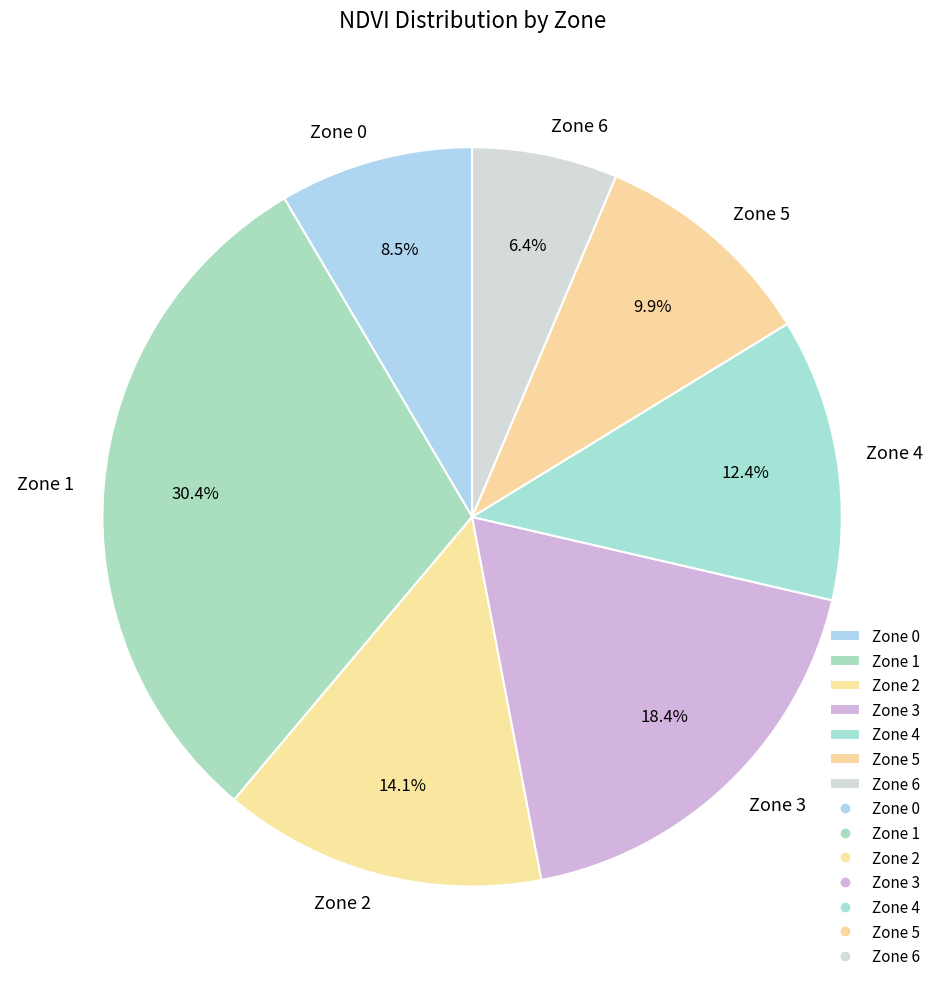

How many segments does this pie chart have?

7